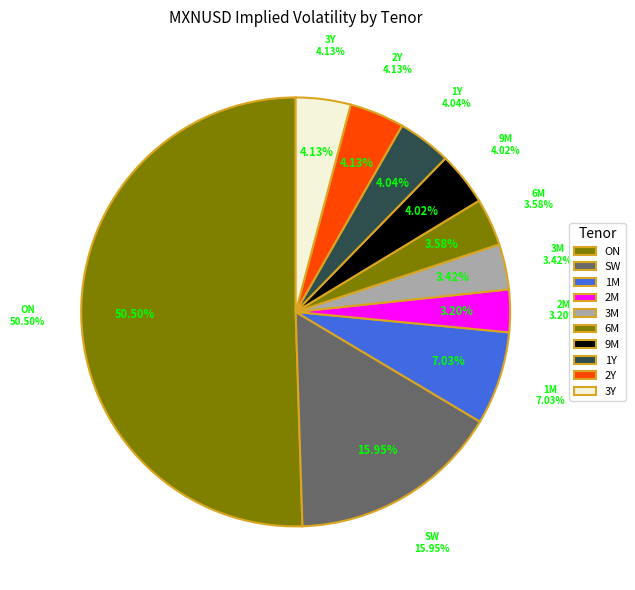

Approximately how many times larger is the value at 3M compared to 1Y?

0.8